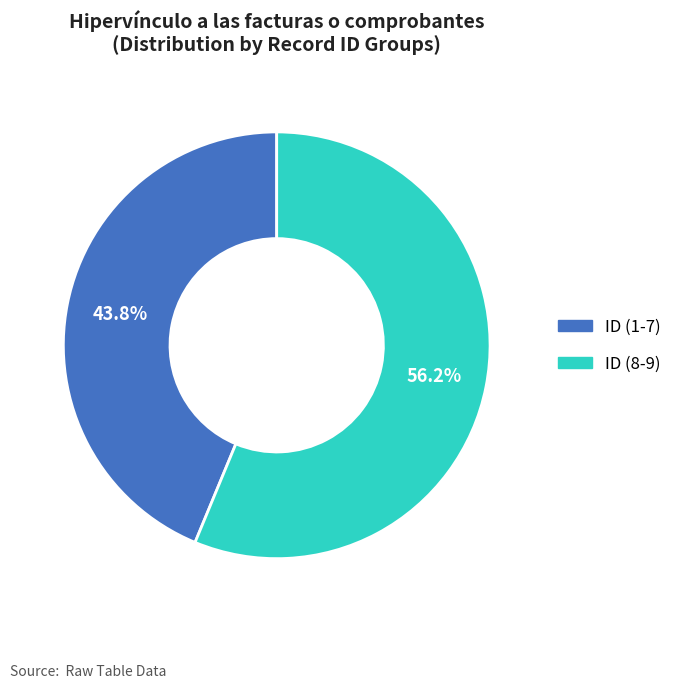

What is the smallest slice in the pie chart?

ID (1-7)